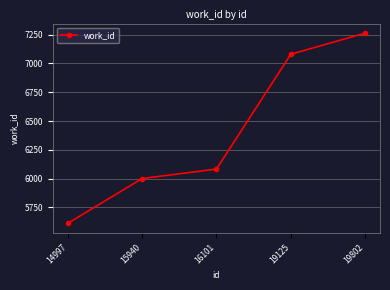

What is the sum of all values?

32040